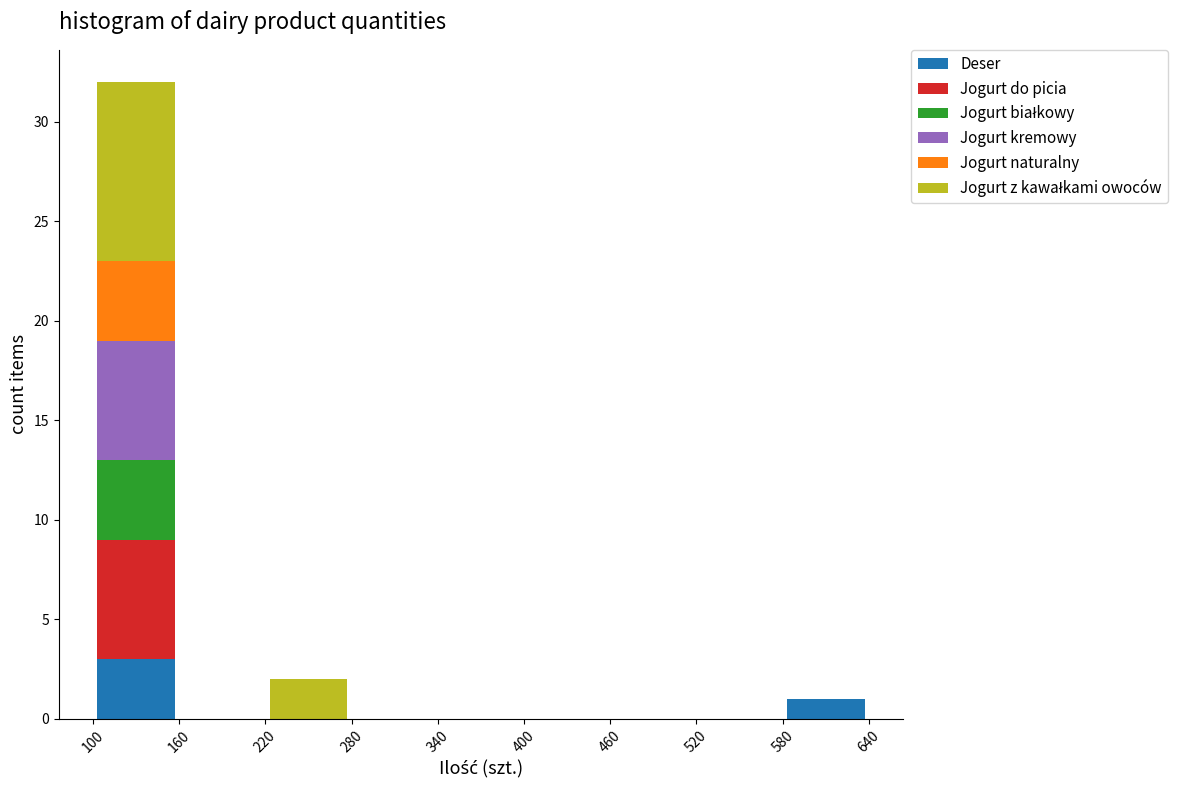

Which range on the x-axis has the tallest stacked bar (by total height)?

100 to 160